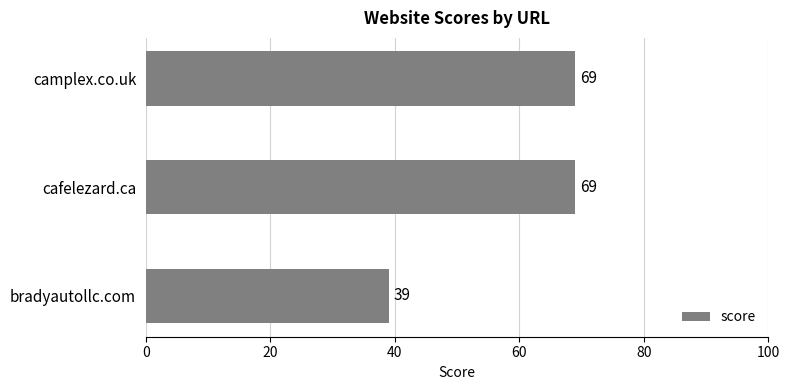

The value at camplex.co.uk is 69. True or false?

True